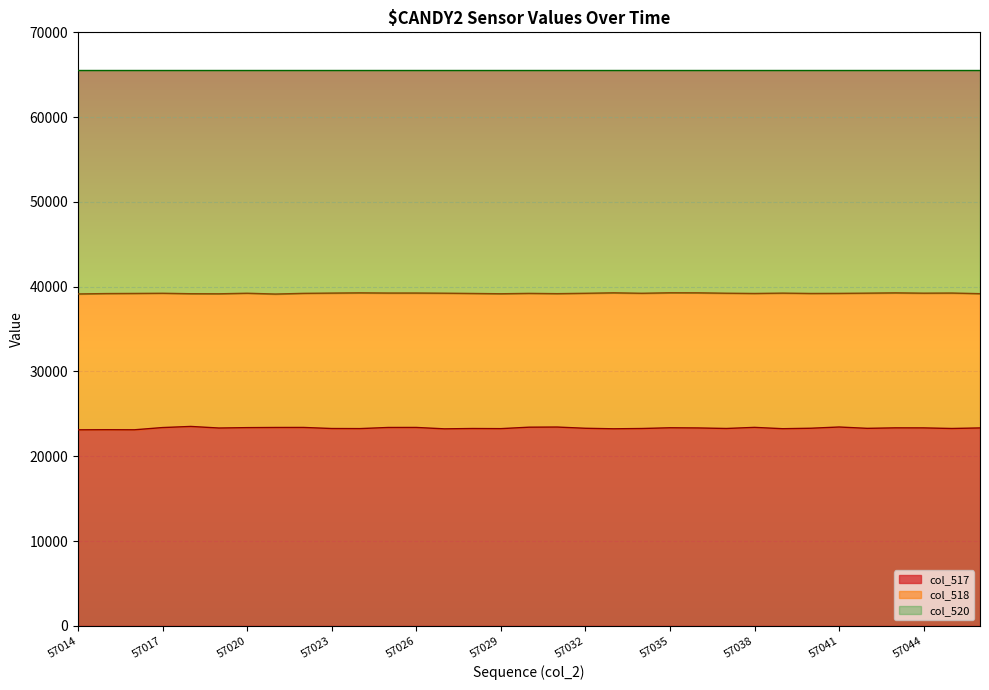

How many values in the col_518 series exceed 39225?

15